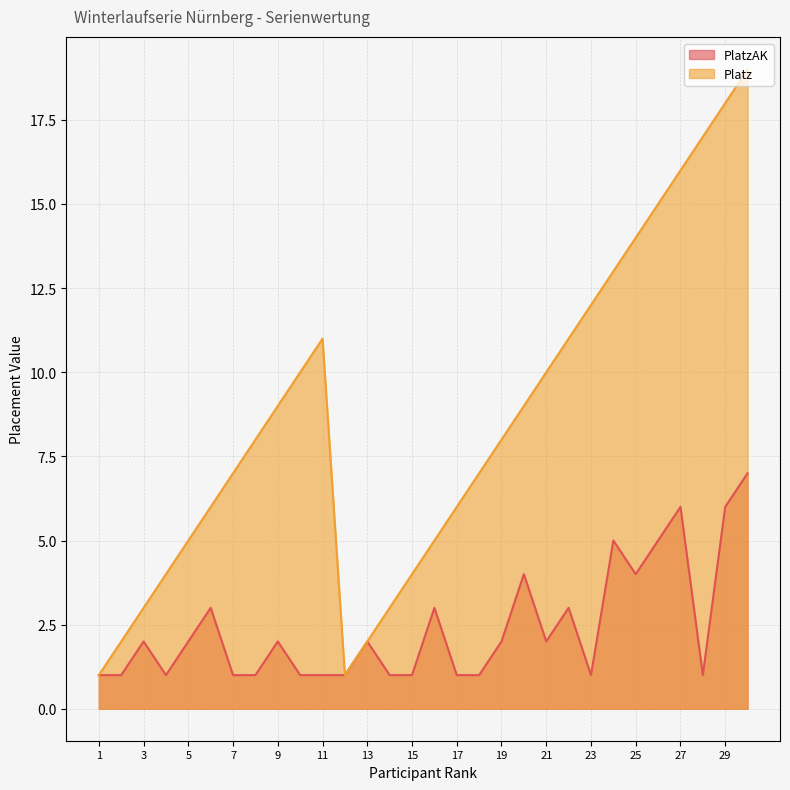

At which category does Platz reach its first local peak?

11